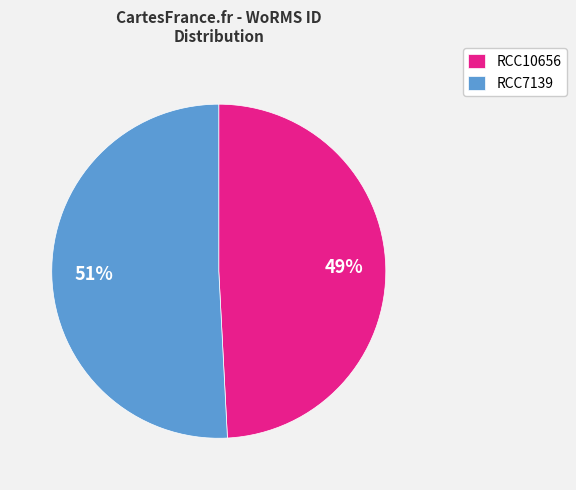

True or false: RCC7139 accounts for 39% of the total.

False